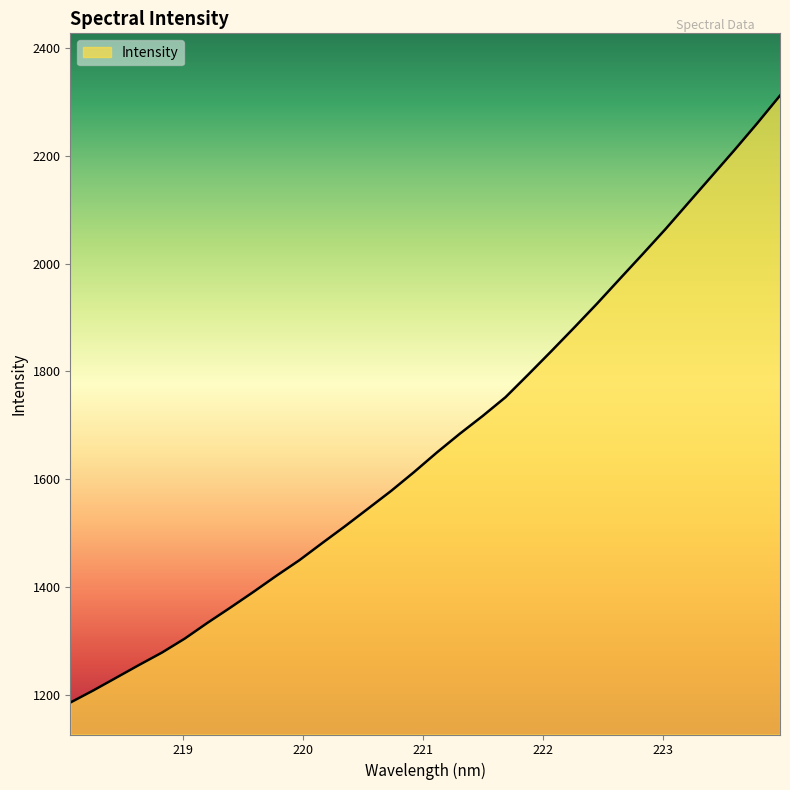

What is the difference between the maximum and minimum values?

1127.3